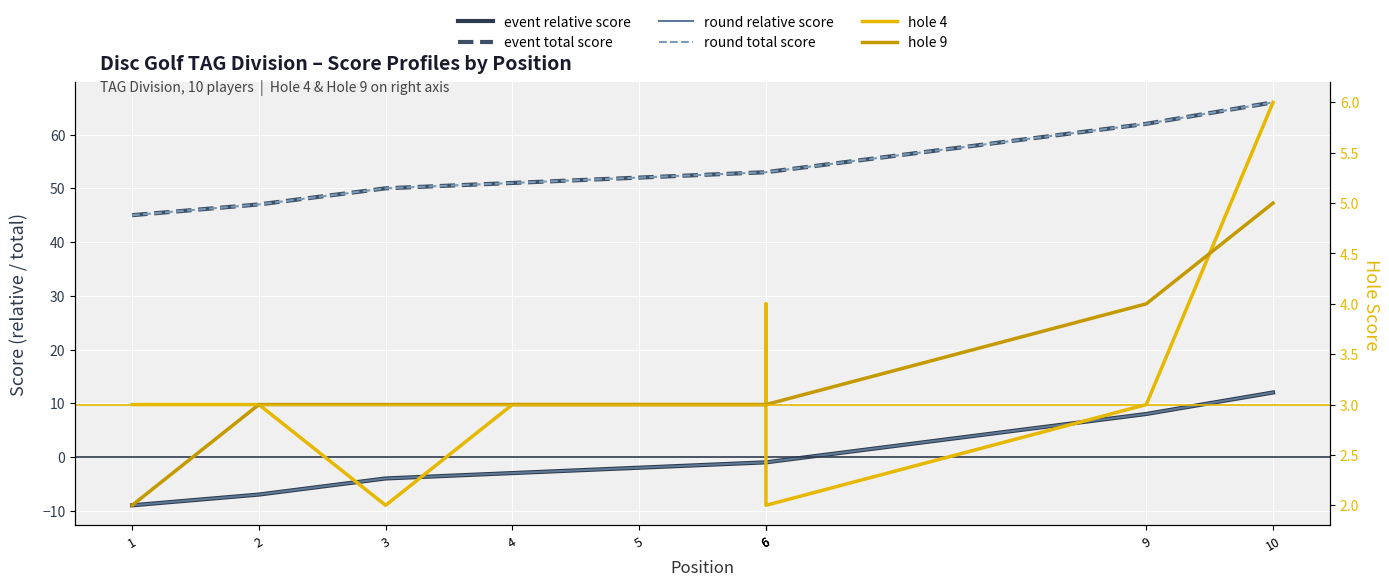

List the labels in order of hole 4 value, smallest first.

3, 6, 1, 2, 4, 5, 6, 9, 6, 10